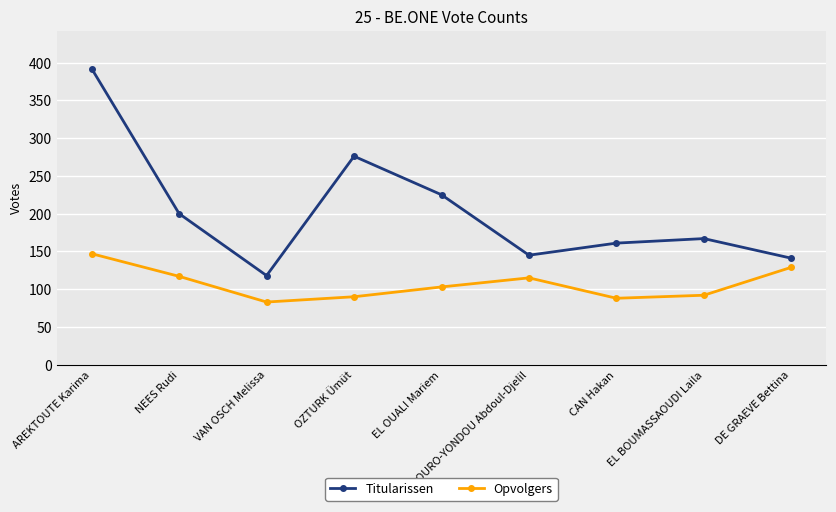

How many interior local peaks does the Opvolgers series have?

1